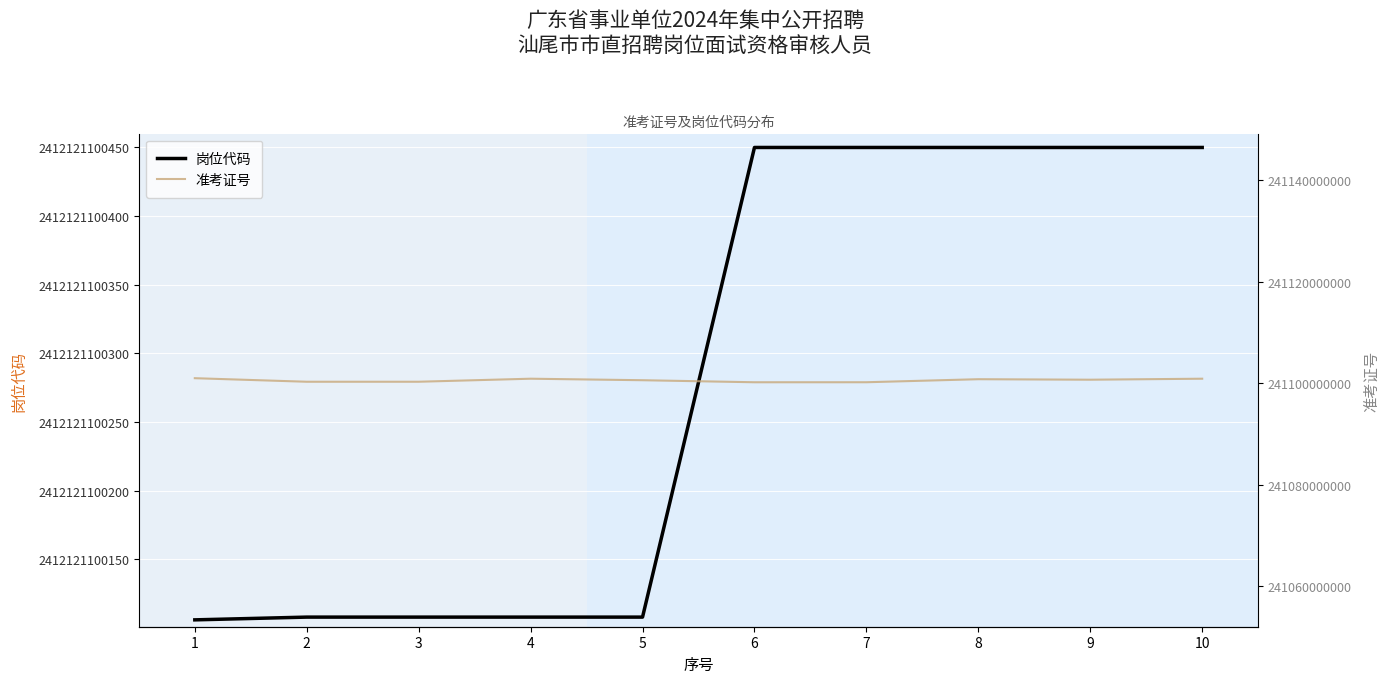

Is it true that 岗位代码 equals 3144813934790 at 7?

False